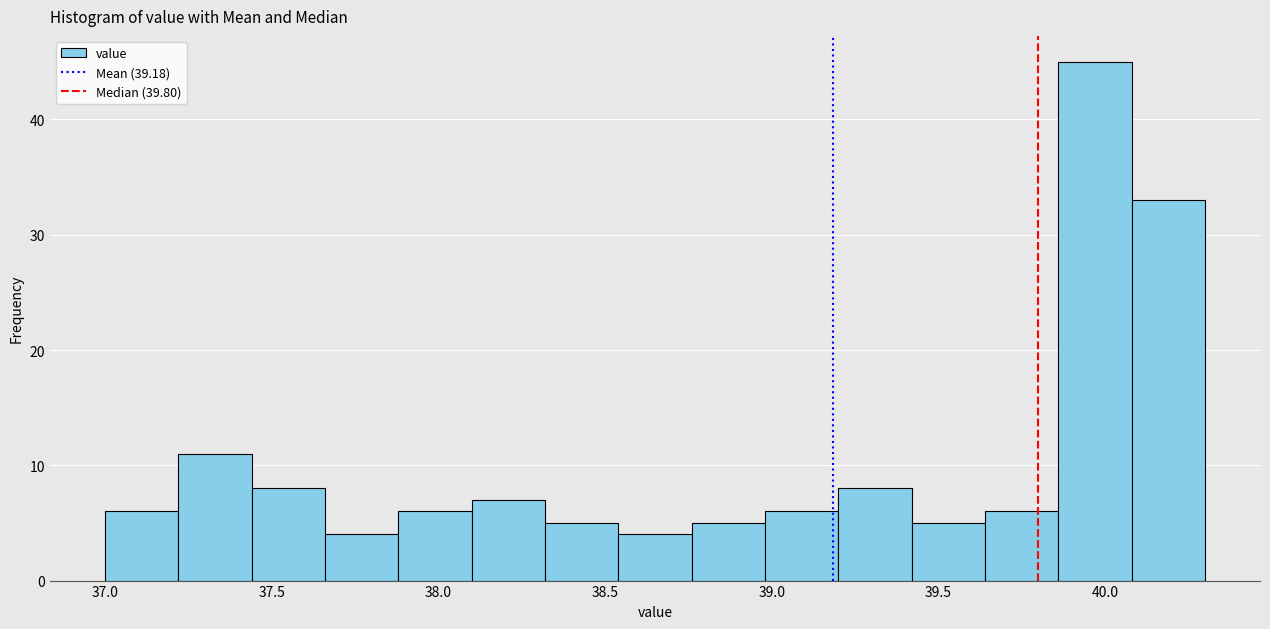

Reading left to right, list every bar in this chart as the range it spans on the x-axis followed by its height. Neither the bar edges nor the heights are printed on the chart, so give them approximately, as read against the axes.

37.00 to 37.22: 6
37.22 to 37.44: 11
37.44 to 37.66: 8
37.66 to 37.88: 4
37.88 to 38.10: 6
38.10 to 38.32: 7
38.32 to 38.54: 5
38.54 to 38.76: 4
38.76 to 38.98: 5
38.98 to 39.20: 6
39.20 to 39.42: 8
39.42 to 39.64: 5
39.64 to 39.86: 6
39.86 to 40.08: 45
40.08 to 40.30: 33